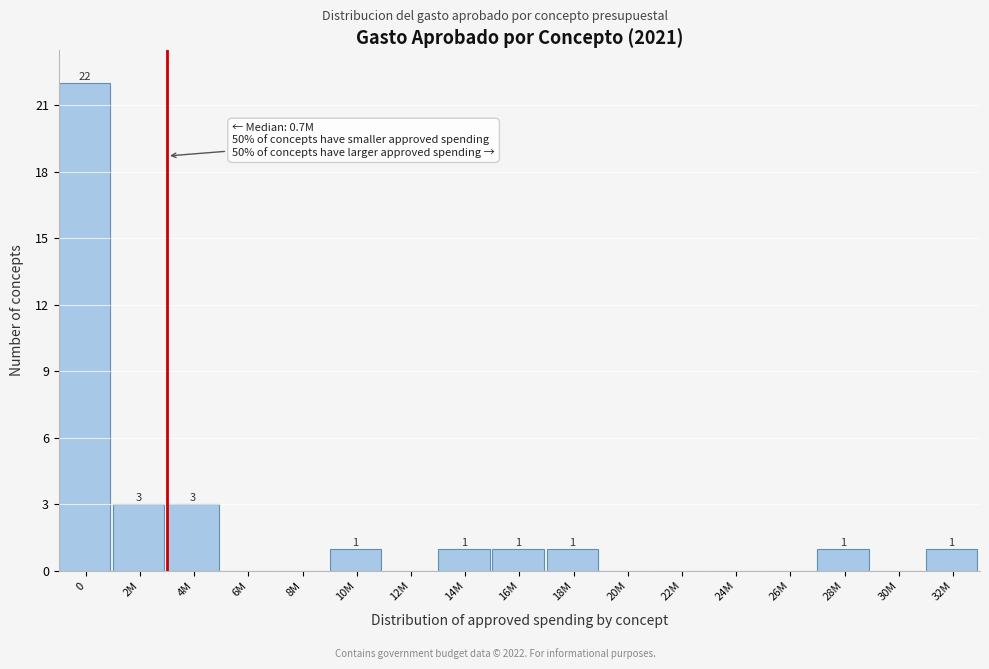

Reading left to right, transcribe all the data shown in this chart.

0=22	2M=3	4M=3	6M=0	8M=0	10M=1	12M=0	14M=1	16M=1	18M=1	20M=0	22M=0	24M=0	26M=0	28M=1	30M=0	32M=1